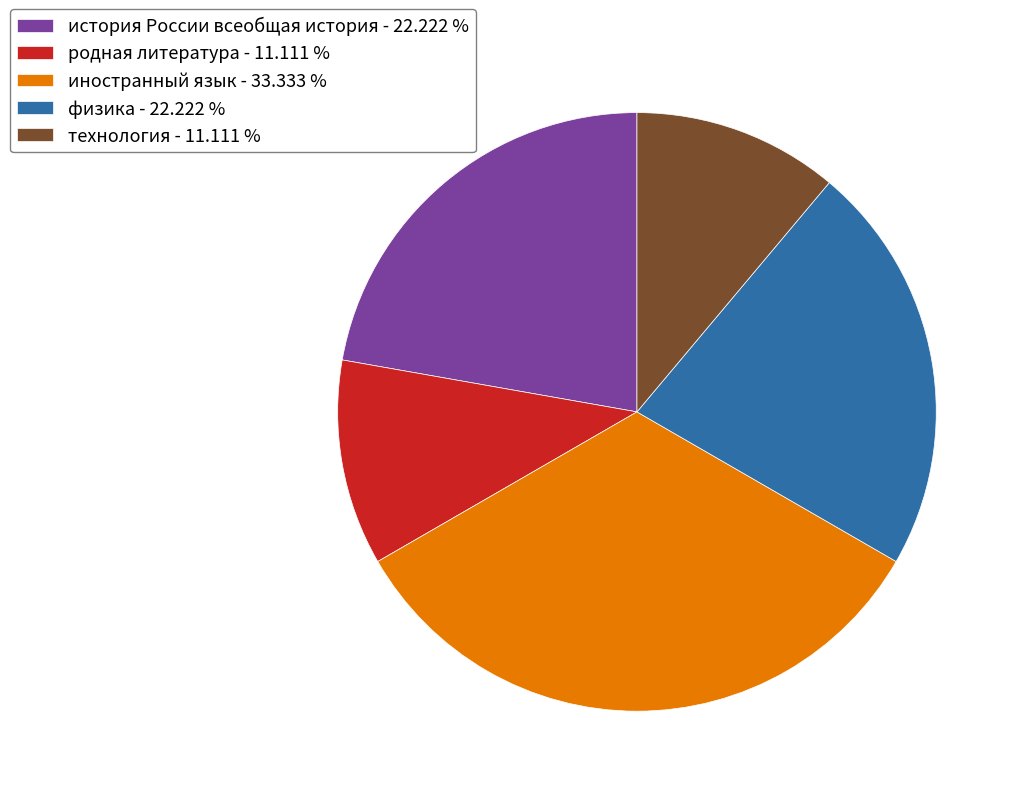

Between технология - 11.111 % and иностранный язык - 33.333 %, which is larger?

иностранный язык - 33.333 %